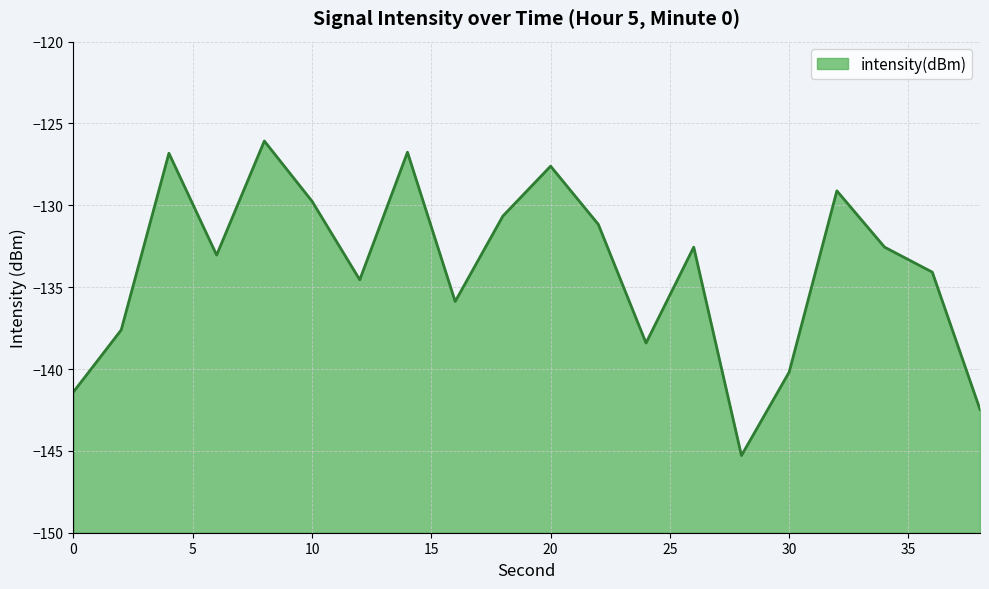

Rank the categories by value from highest to lowest.

8, 14, 4, 20, 32, 10, 18, 22, 26, 34, 6, 36, 12, 16, 2, 24, 30, 0, 38, 28